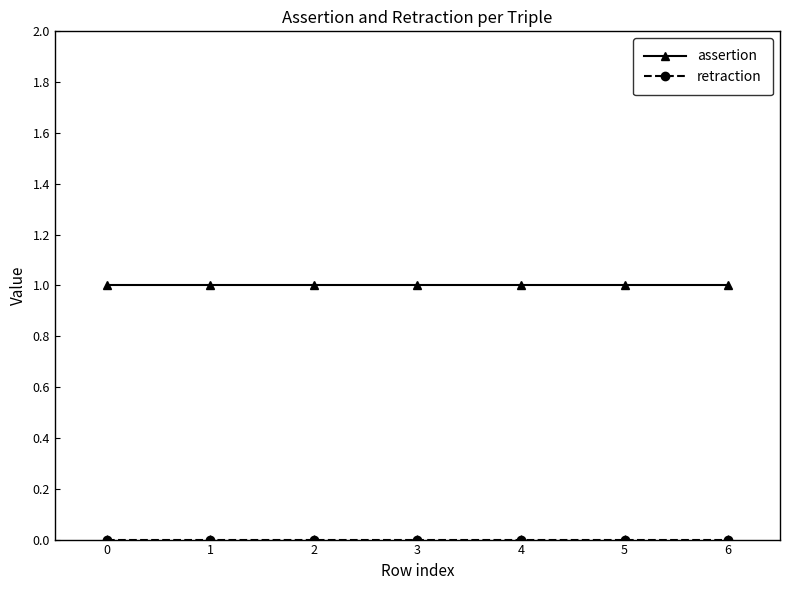

Which series has the largest total across all categories?

assertion